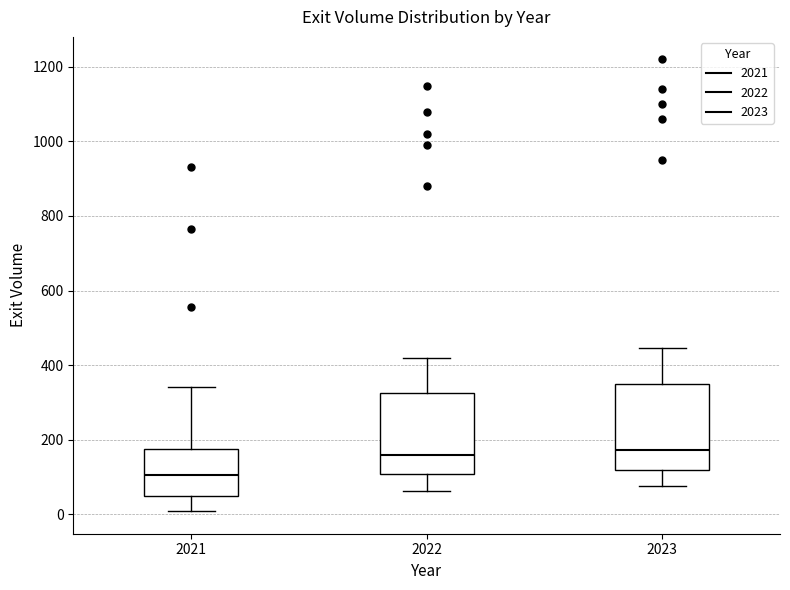

Where does the upper whisker of the box at x = 2023 end on the y-axis? The values are not printed on the chart, so give them approximately, as read against the axis.

440